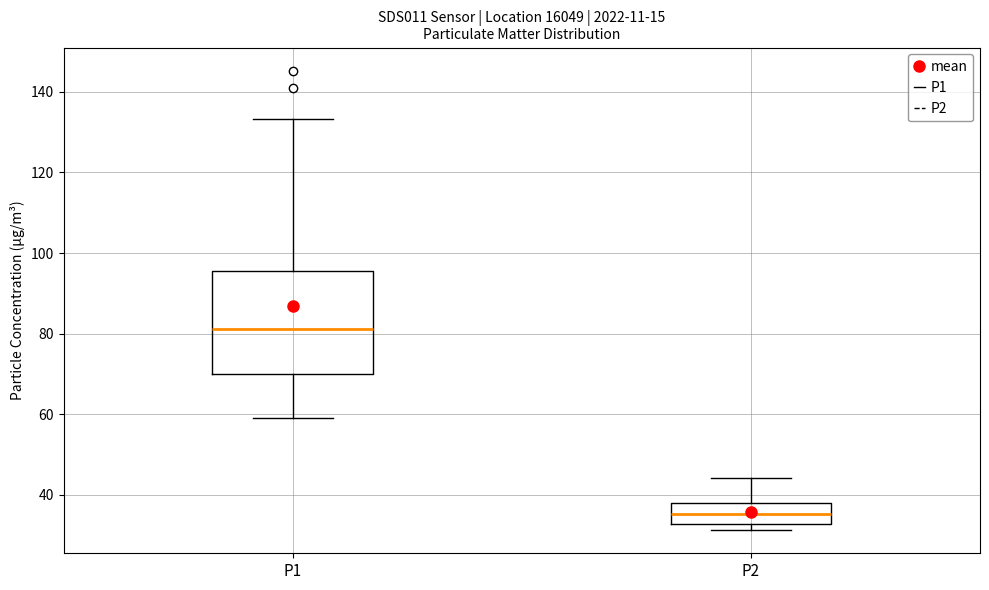

Reading left to right, read every box against the y-axis: the position of its median line, the range the box covers, and the ends of its whiskers. The values are not printed on the chart, so give them approximately, as read against the axis.

P1: median 82, box 70 to 96, whiskers 60 to 134
P2: median 36, box 32 to 38, whiskers 32 (just below the box's lower edge) to 44